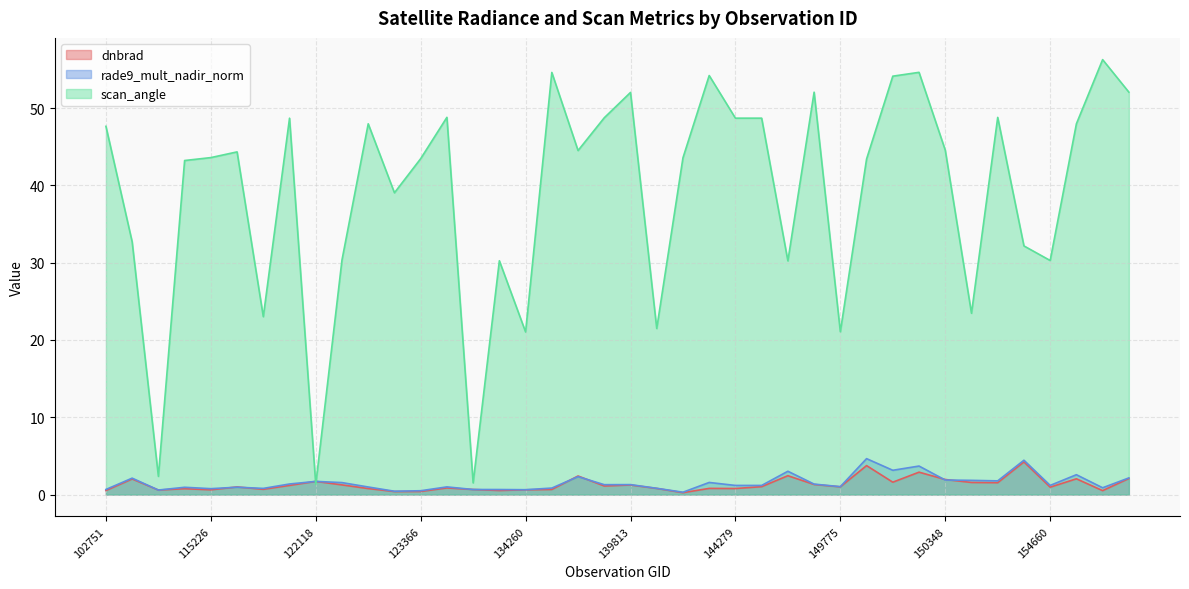

How many data points in dnbrad are above 1?

20